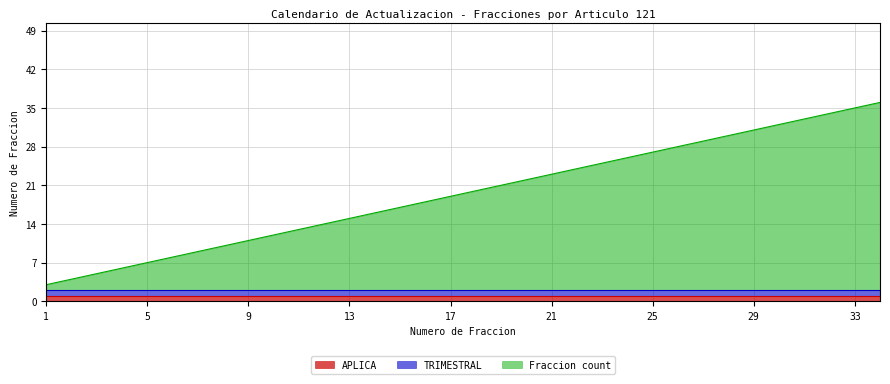

Reading right to left, list all the values displayed in this chart.

APLICA: 1	1	1	1	1	1	1	1	1	1	1	1	1	1	1	1	1	1	1	1	1	1	1	1	1	1	1	1	1	1	1	1	1	1
TRIMESTRAL: 1	1	1	1	1	1	1	1	1	1	1	1	1	1	1	1	1	1	1	1	1	1	1	1	1	1	1	1	1	1	1	1	1	1
Fraccion count: 34	33	32	31	30	29	28	27	26	25	24	23	22	21	20	19	18	17	16	15	14	13	12	11	10	9	8	7	6	5	4	3	2	1